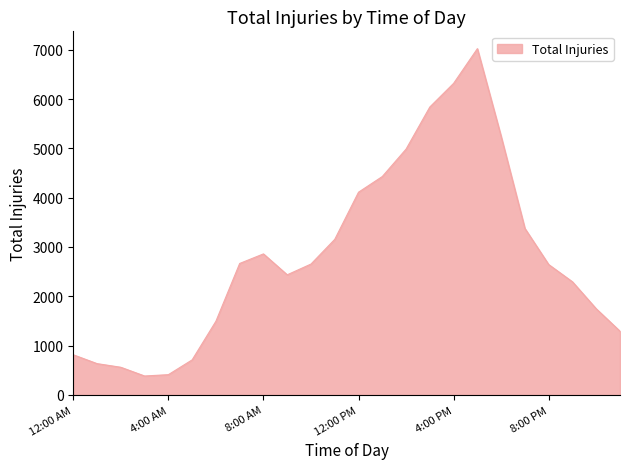

What is the greatest value displayed?

7022